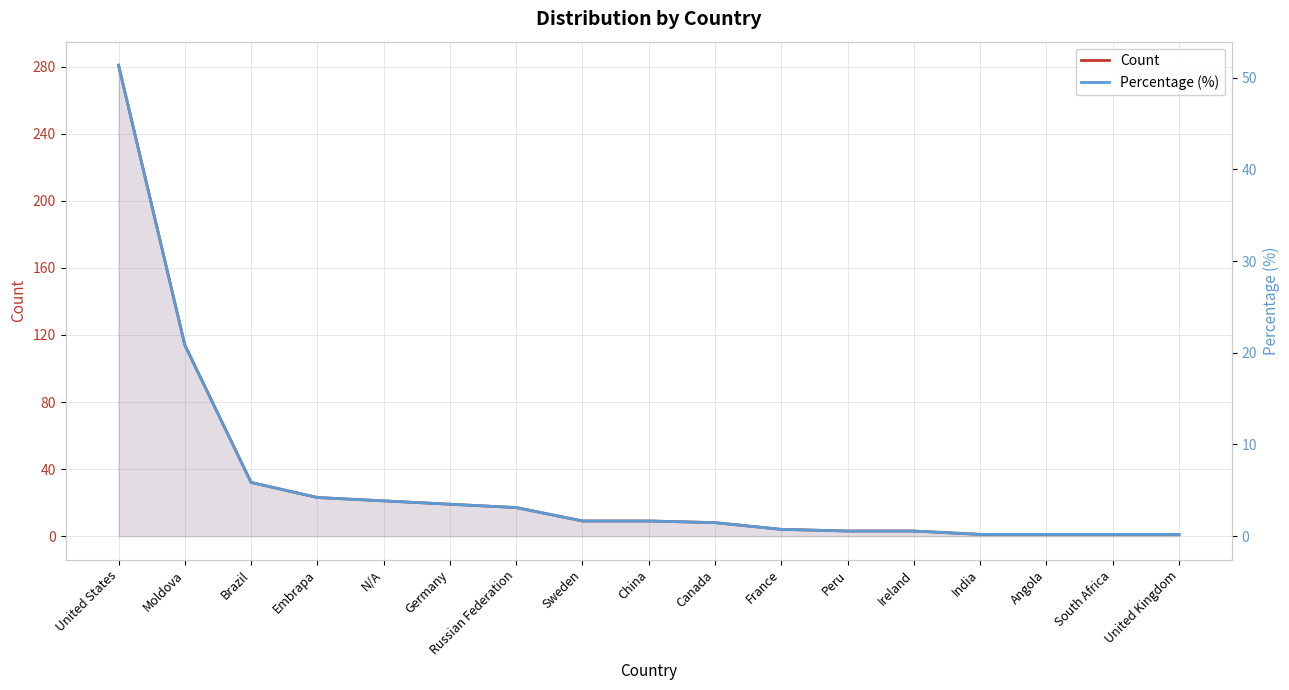

What is the value of the Percentage (%) point at the 5th from the left?

3.8